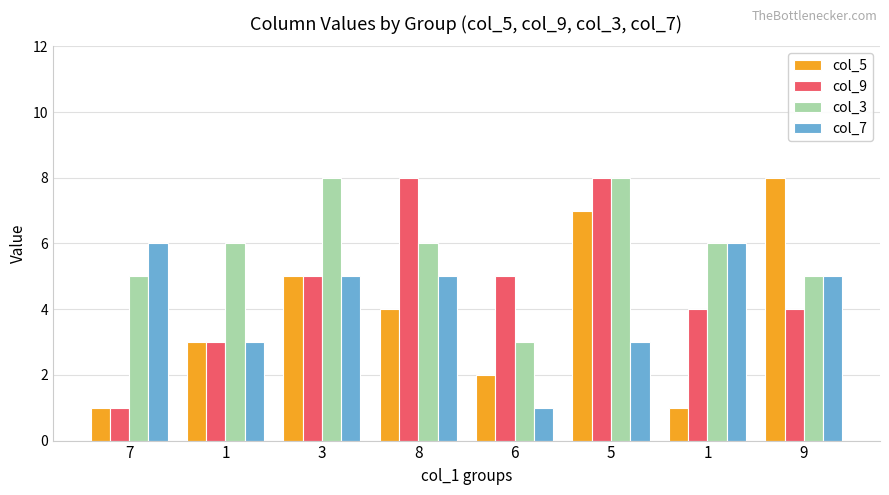

Read the col_7 value at 6.

1